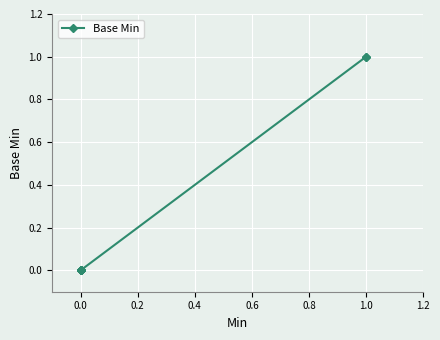

What is the maximum value shown in the chart?

1